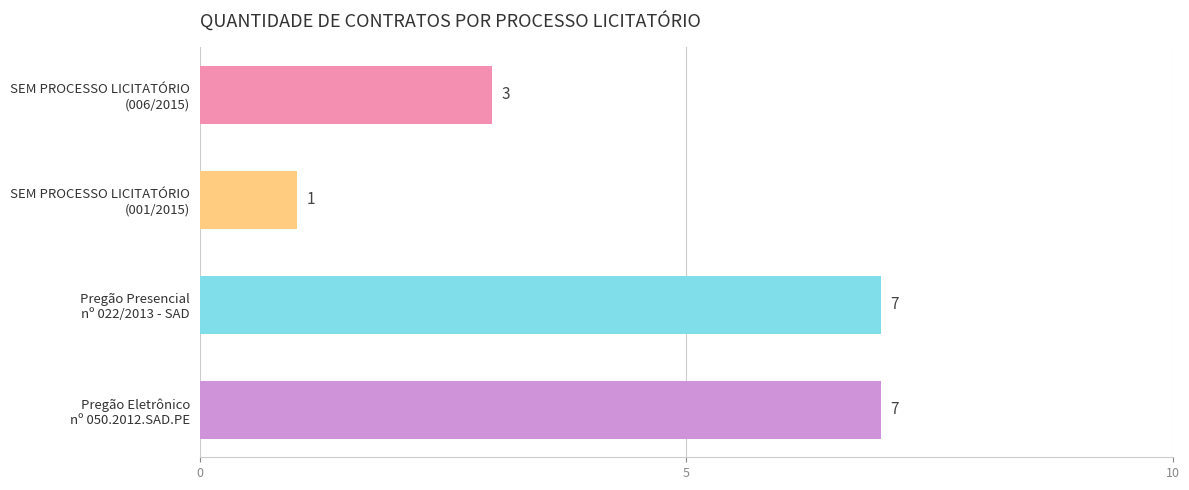

Count the number of data series in this chart.

1